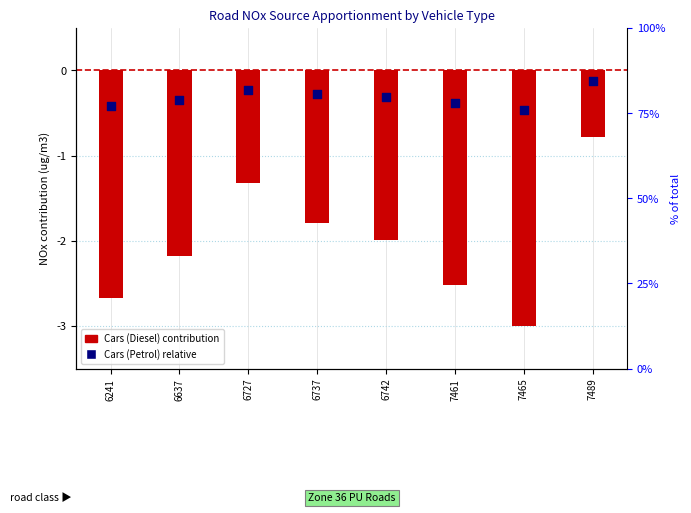

At which category is the sum across all series the highest?

7489